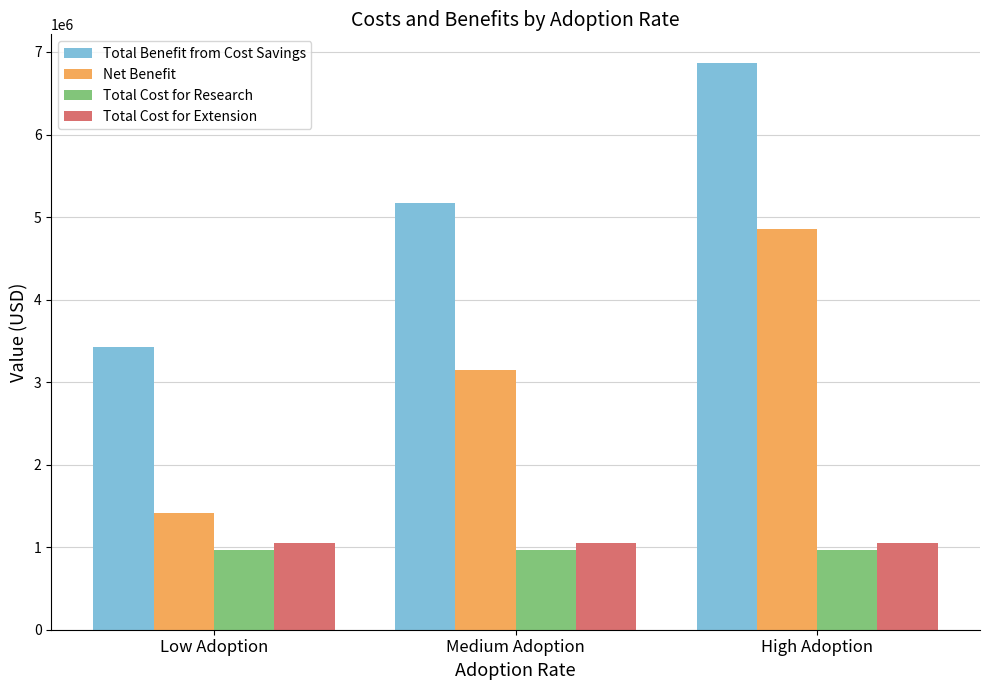

The value of Total Cost for Research at Low Adoption is 1602115.0. True or false?

False